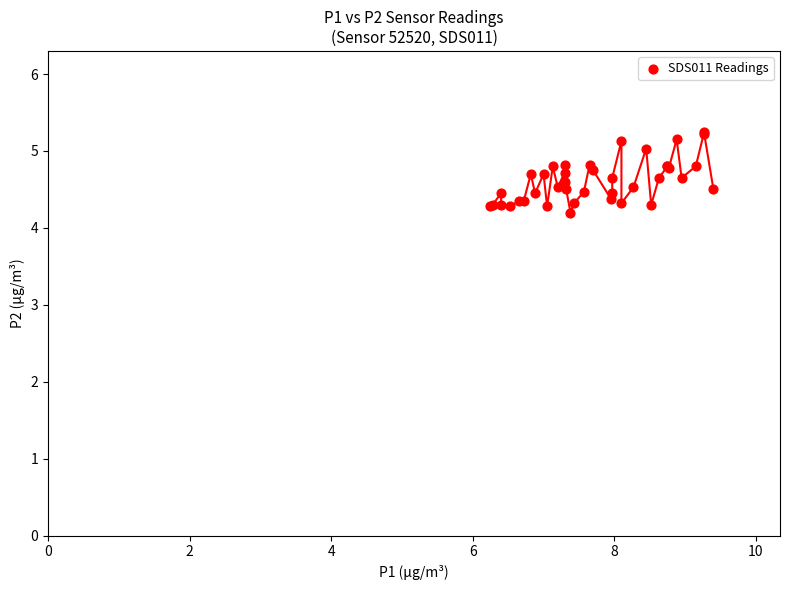

What Y value in the scatter plot is closest to 4?

4.2